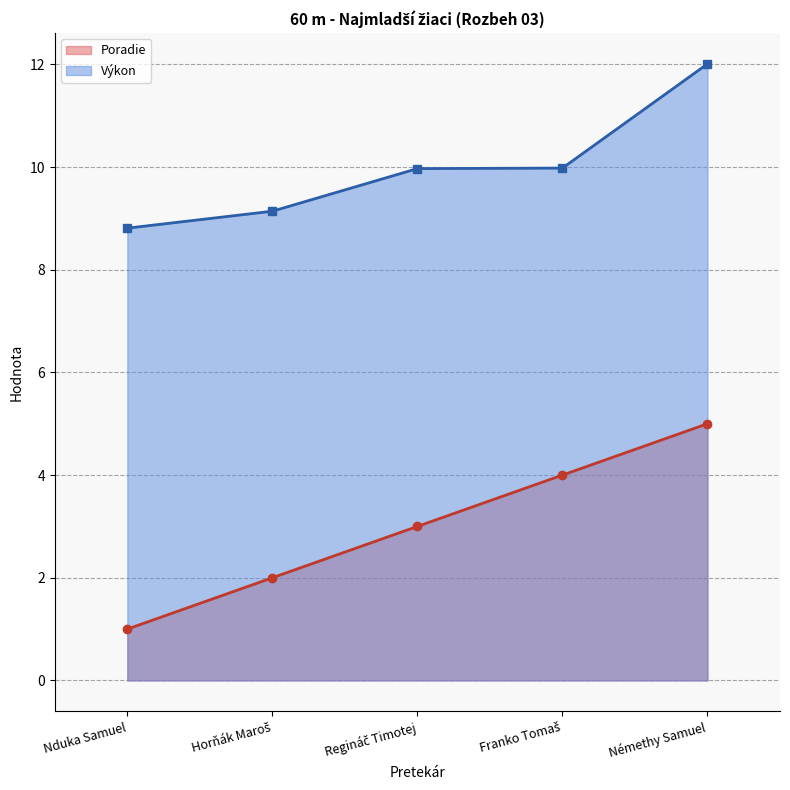

What is the average value of the Výkon series?

10.0